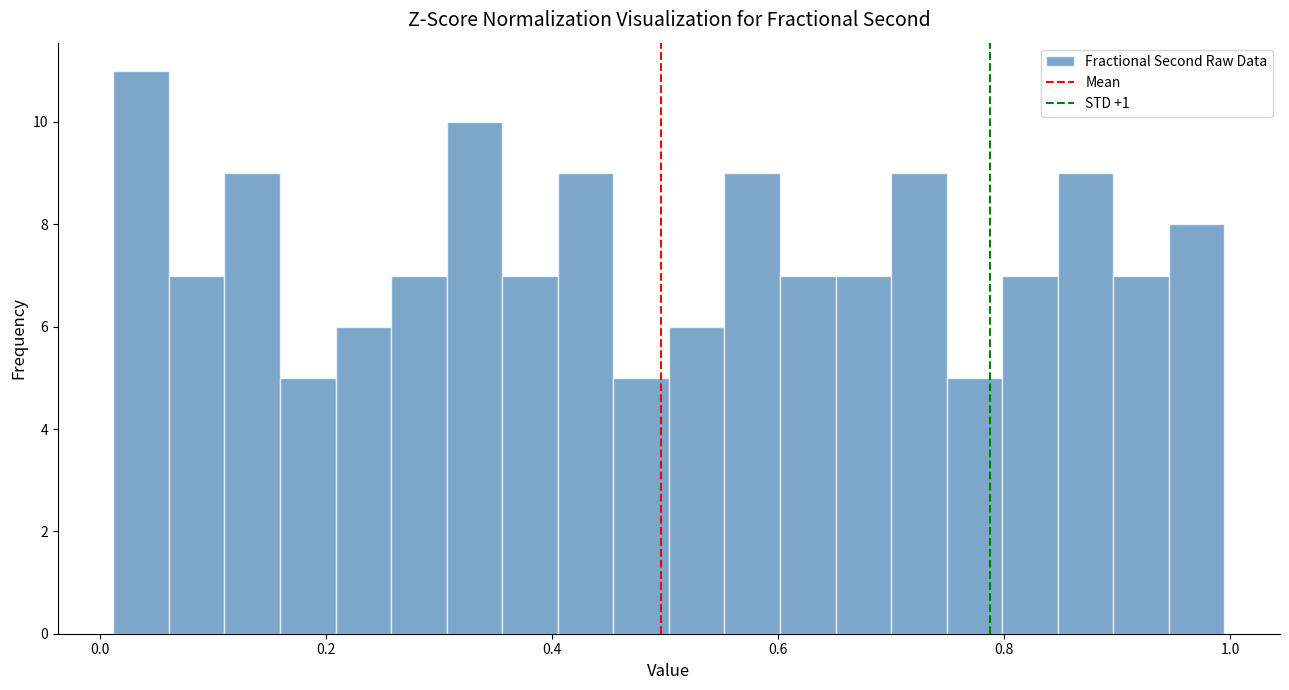

Around what value on the x-axis is the tallest bar? Give the approximate position of its centre, as read against the axis.

0.04